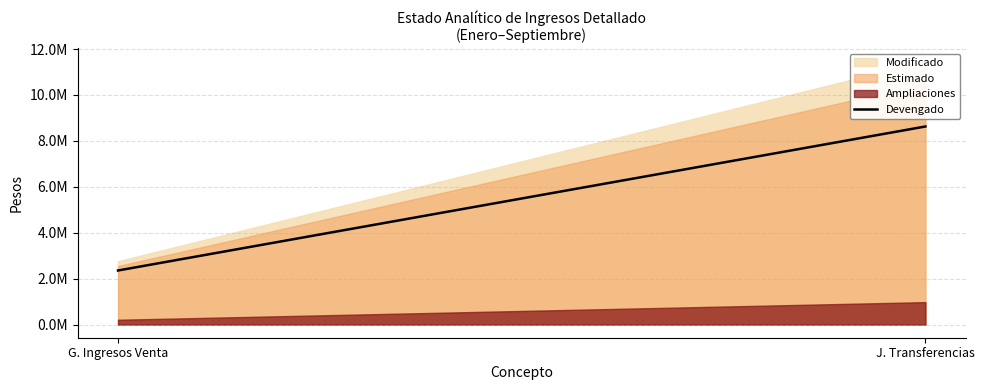

True or false: the data shows 11723704.6 at J. Transferencias.

False